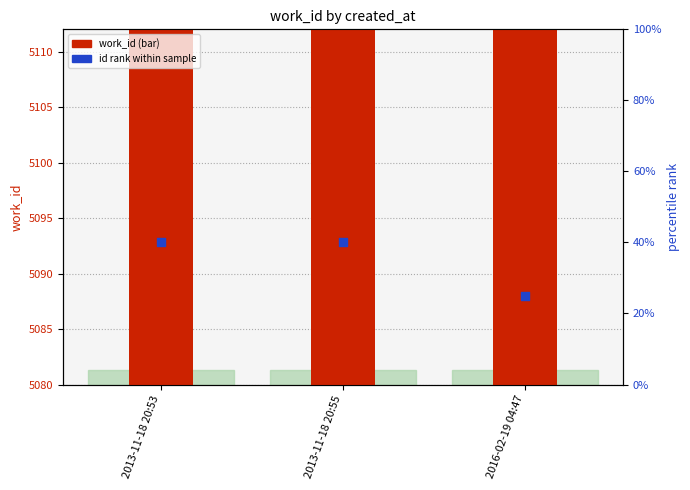

What is the total value across all series at 2016-02-19 04:47?

5113